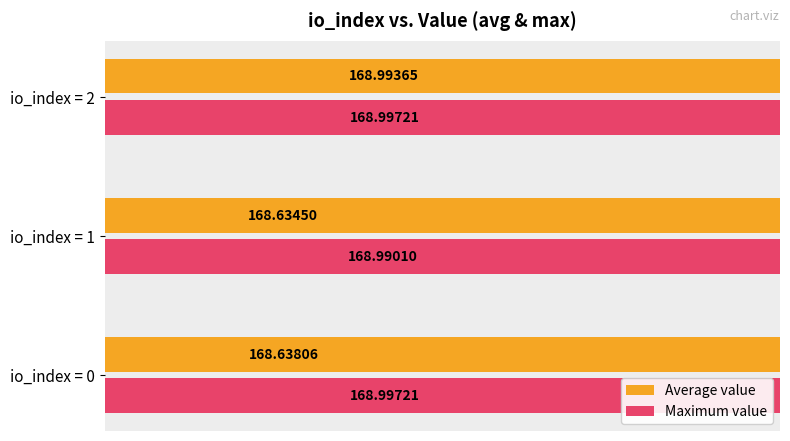

Which series has the largest total across all categories?

Maximum value